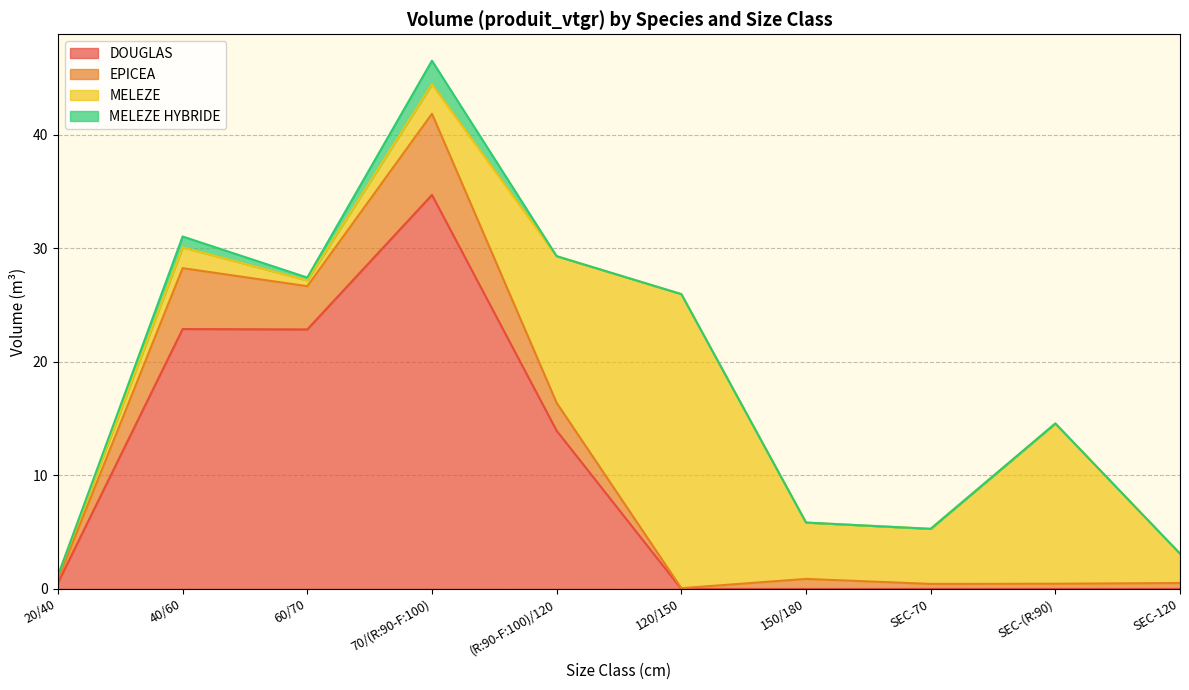

What are all the series names shown in the legend?

DOUGLAS, EPICEA, MELEZE, MELEZE HYBRIDE